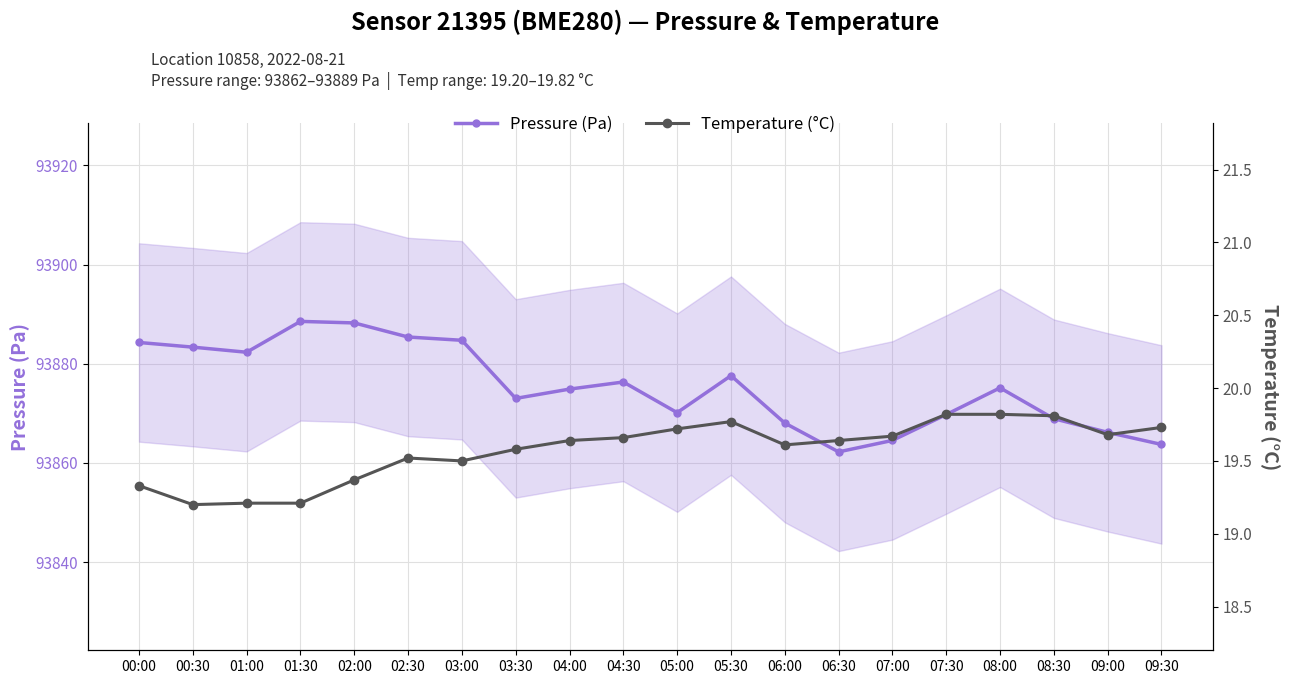

How many interior local peaks does the Temperature (°C) series have?

2